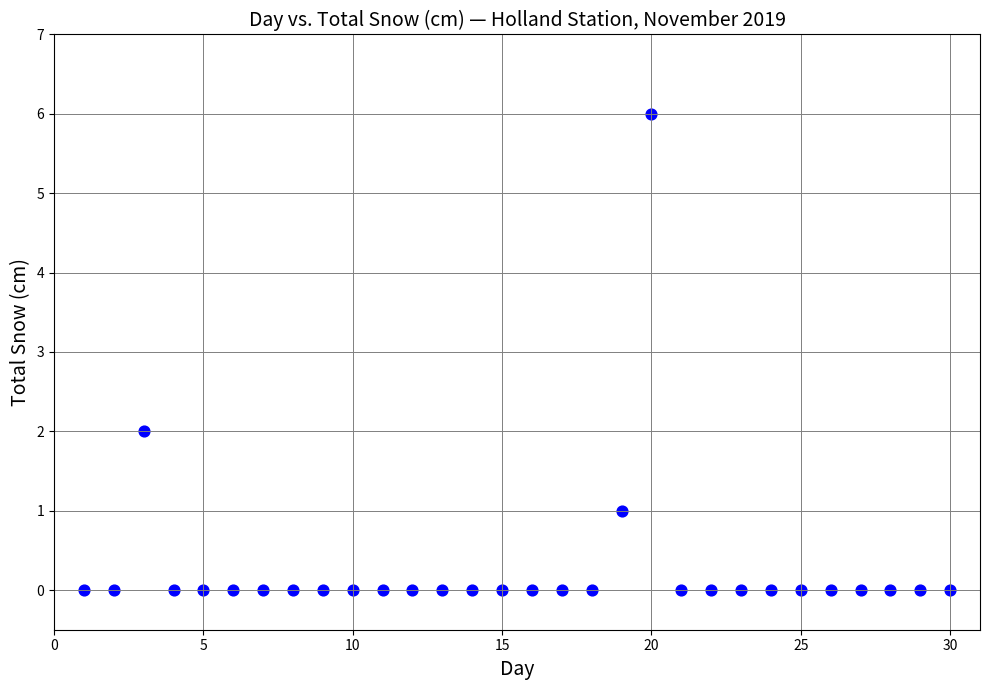

What is the range of Y values (max minus min)?

6